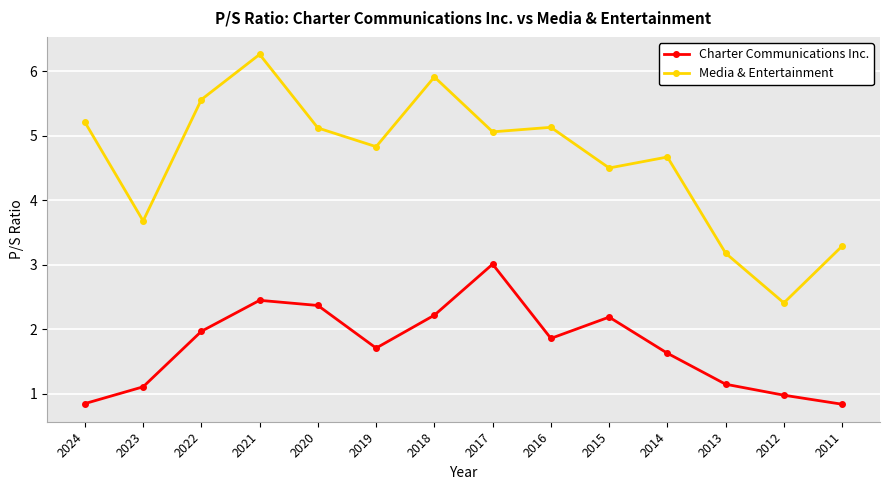

At which category is the sum across all series the highest?

2021